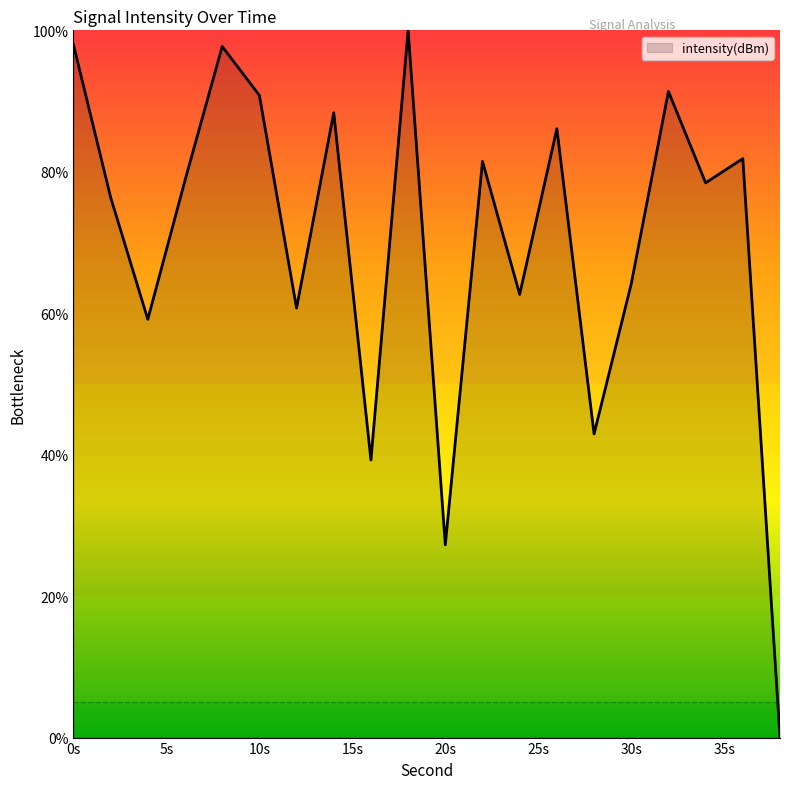

What is the average value?

70.3